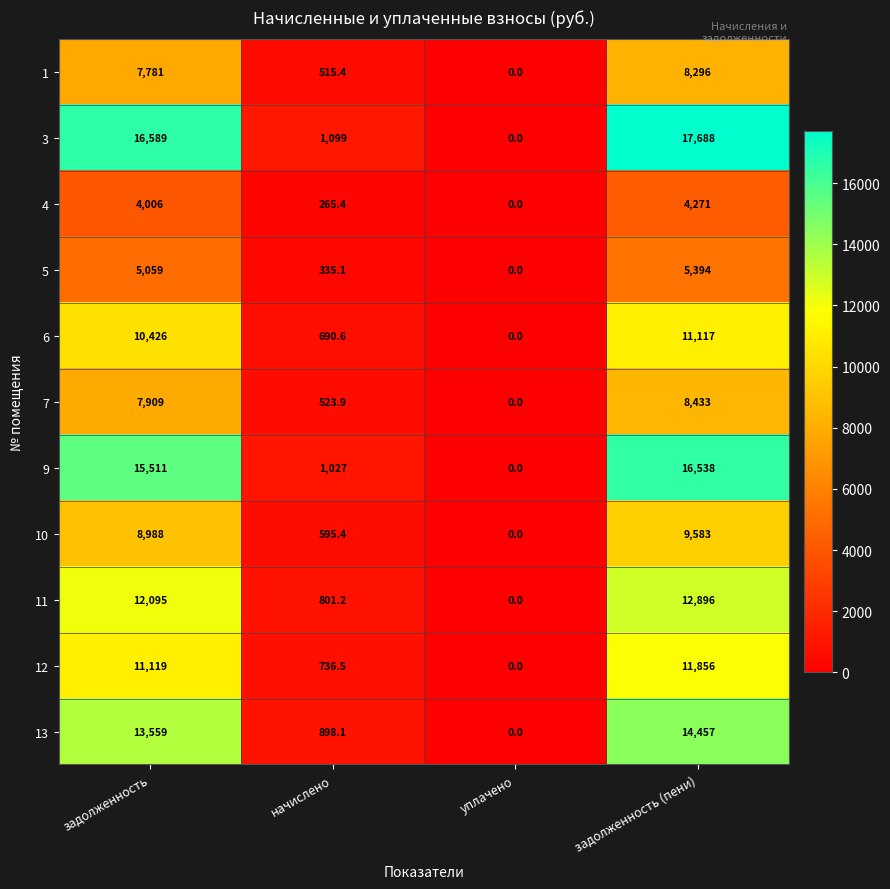

What is the greatest value displayed?

17688.0